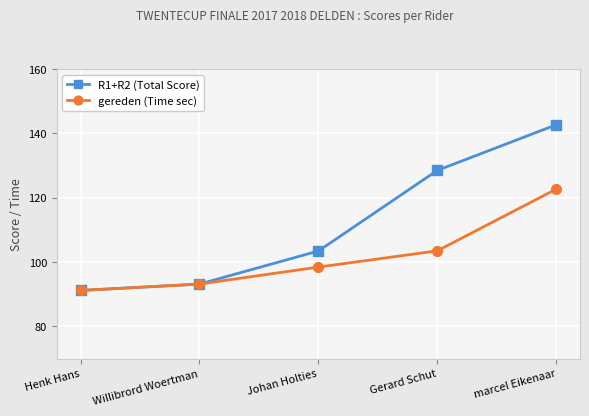

The value of R1+R2 (Total Score) at marcel Eikenaar is 219.7. True or false?

False